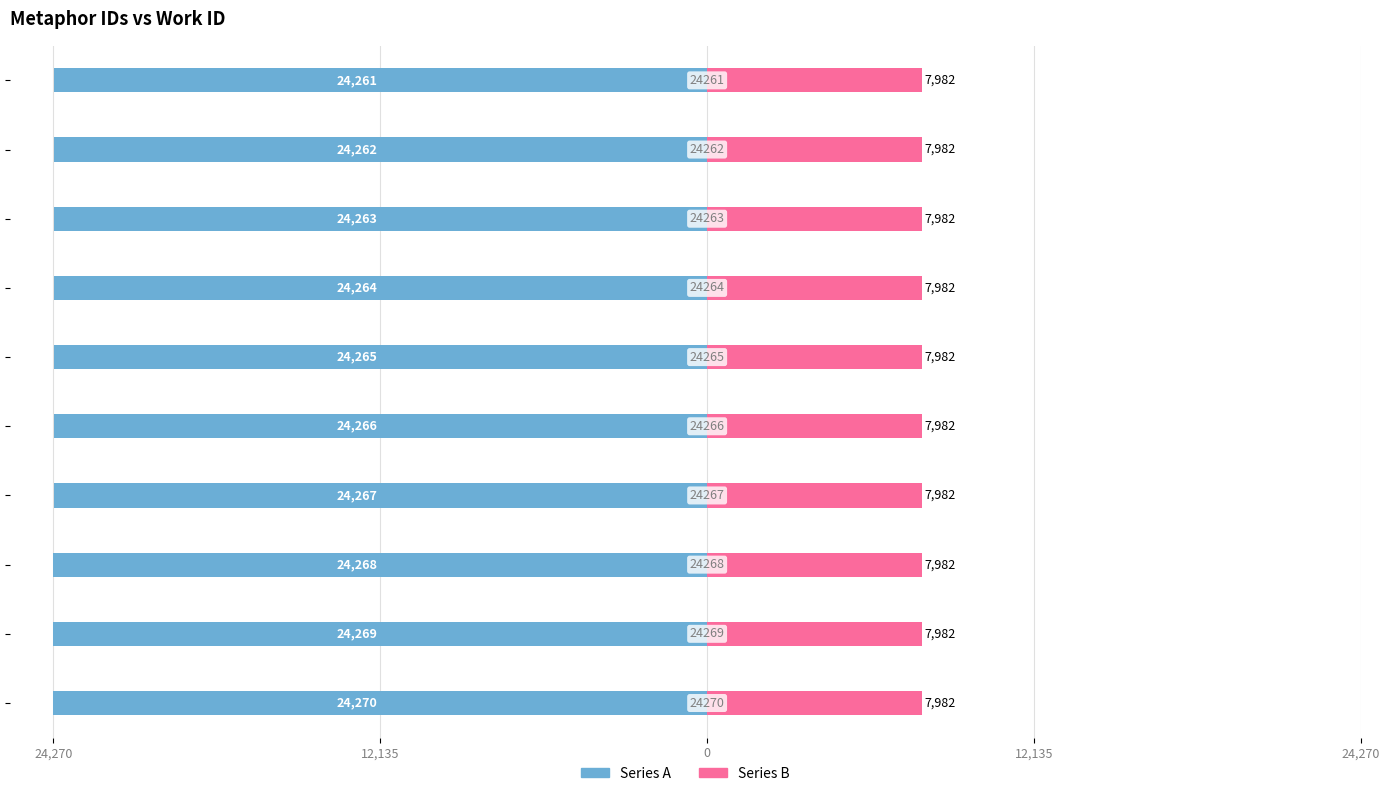

Are the bars grouped side by side (vs. stacked)?

Yes